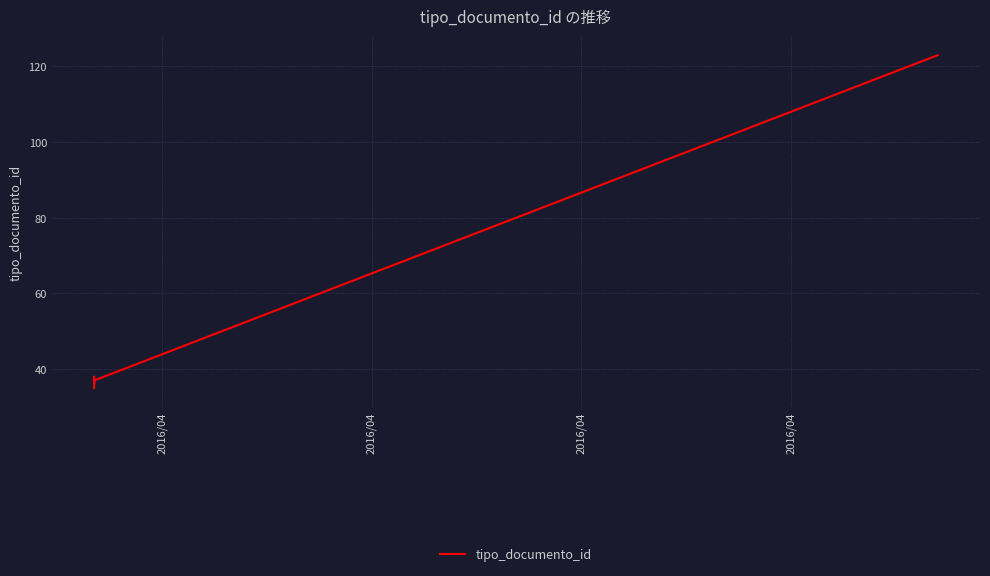

Where is the first local minimum?

2016/04